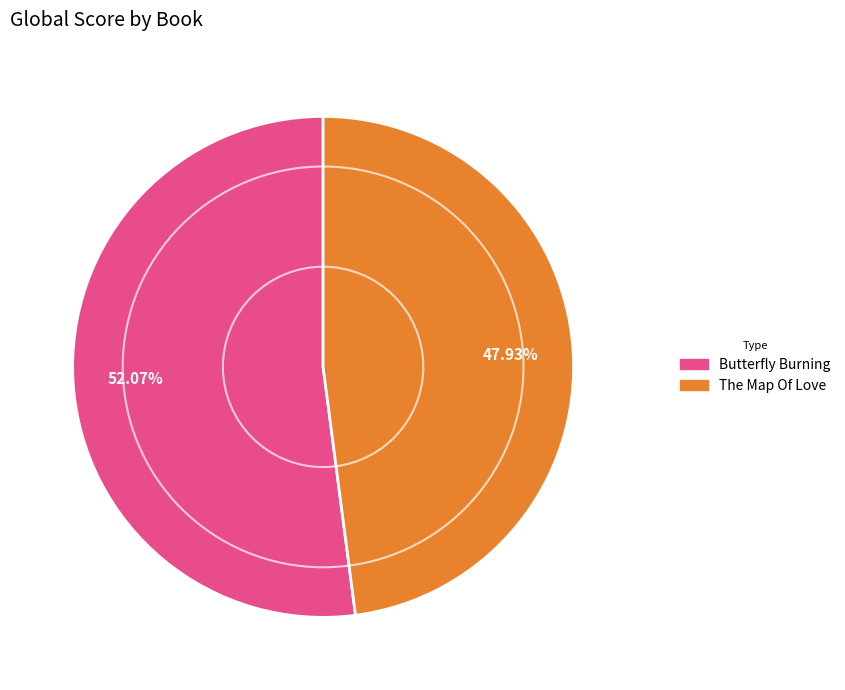

To the nearest percent, what is the difference between the largest and smallest slice percentages?

4%